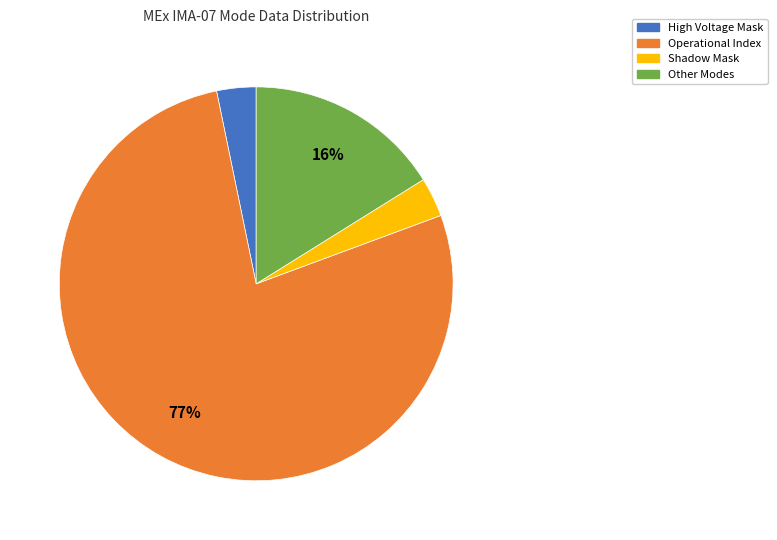

Which category has the biggest portion of the pie?

Operational Index